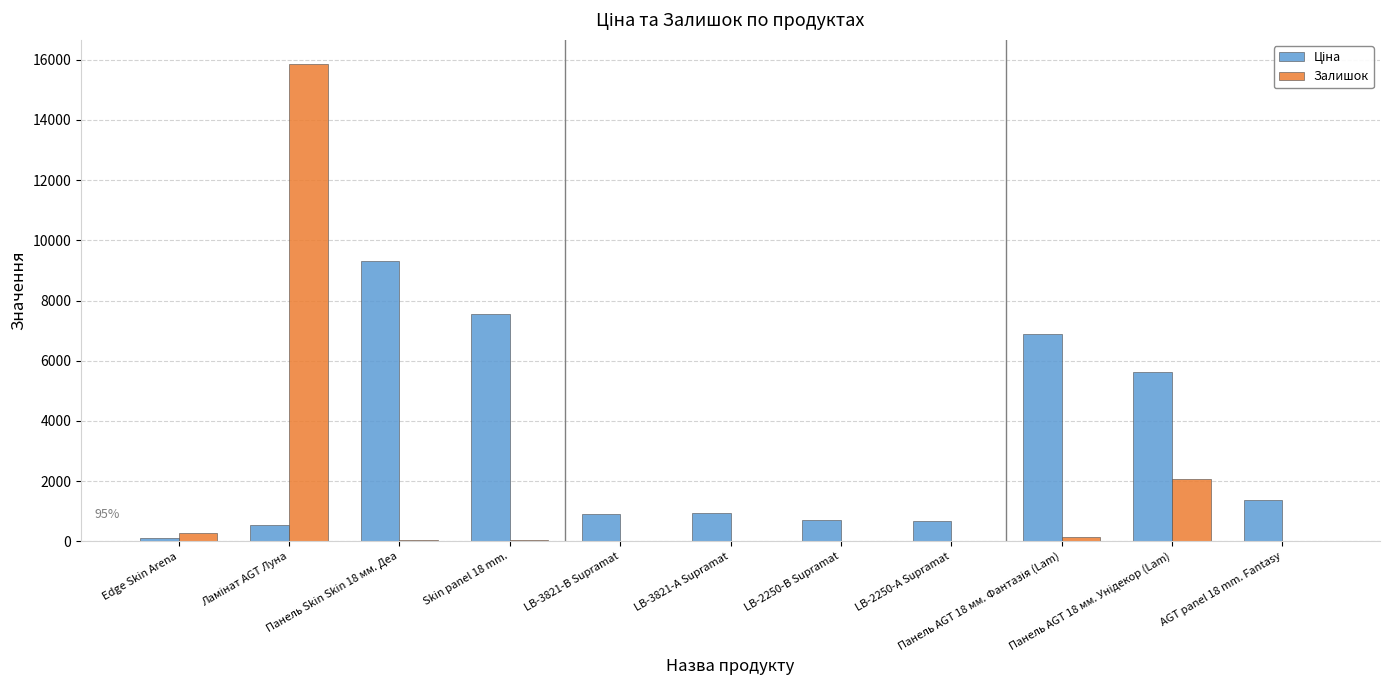

What is the greatest value displayed?

15870.0